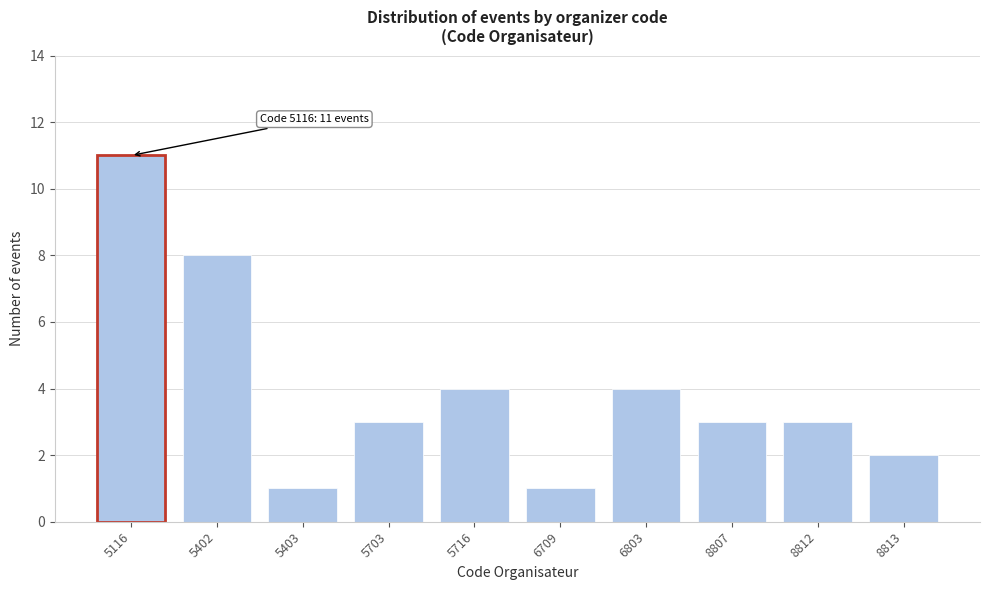

Reading left to right, list all the values displayed in this chart.

5116=11	5402=8	5403=1	5703=3	5716=4	6709=1	6803=4	8807=3	8812=3	8813=2